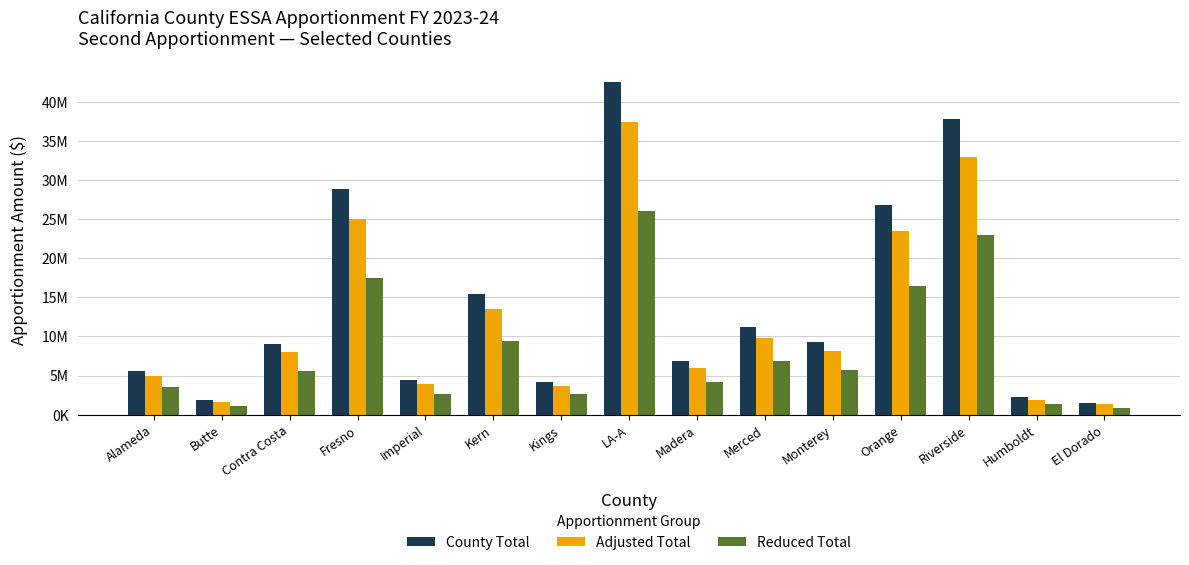

Reading left to right, transcribe all the data shown in this chart.

County Total: 5562587	1851051	9090341	28820789	4474021	15431716	4203887	42565030	6907013	11215254	9262311	26848057	37790149	2213063	1496093
Adjusted Total: 5000000	1600000	8000000	25000000	3900000	13500000	3700000	37500000	6000000	9800000	8100000	23500000	33000000	1900000	1300000
Reduced Total: 3500000	1100000	5600000	17500000	2700000	9400000	2600000	26000000	4200000	6900000	5700000	16500000	23000000	1350000	900000